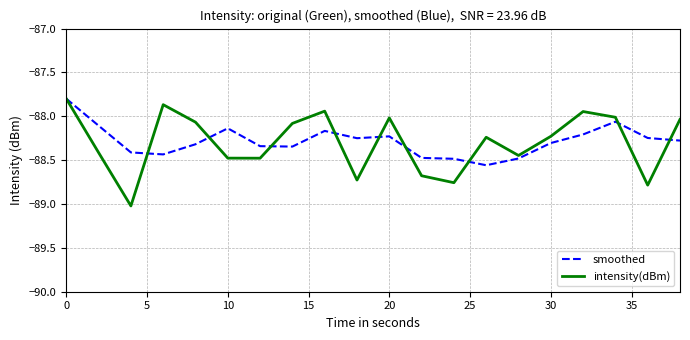

How many lines are shown in the chart?

2